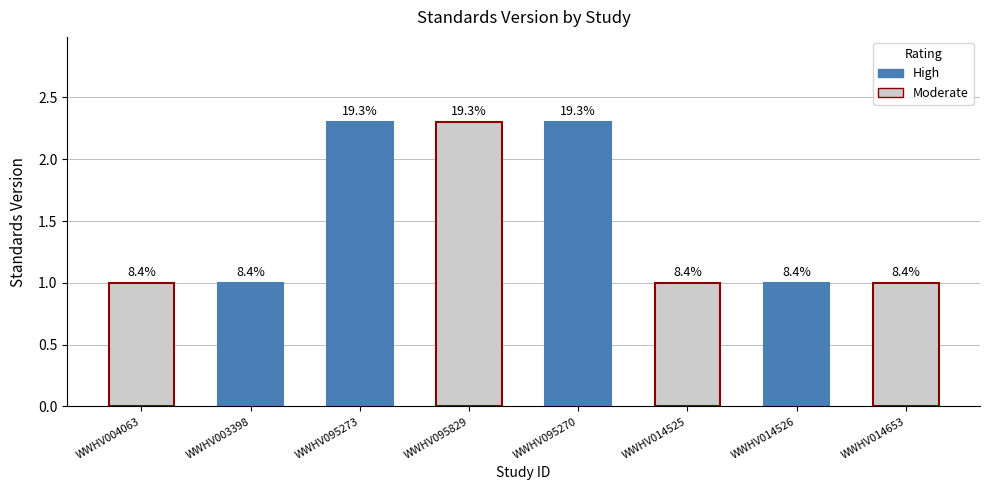

What is the difference between the maximum and minimum values?

1.3